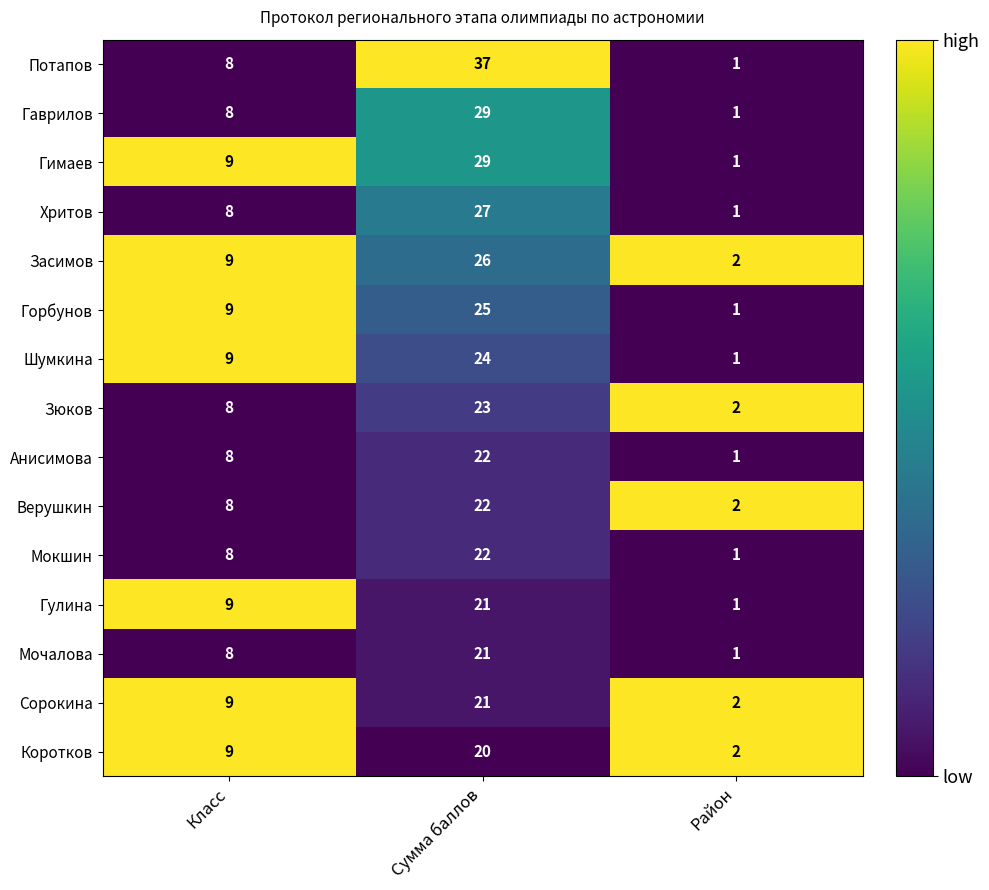

What is the total value across all series at Класс?

127